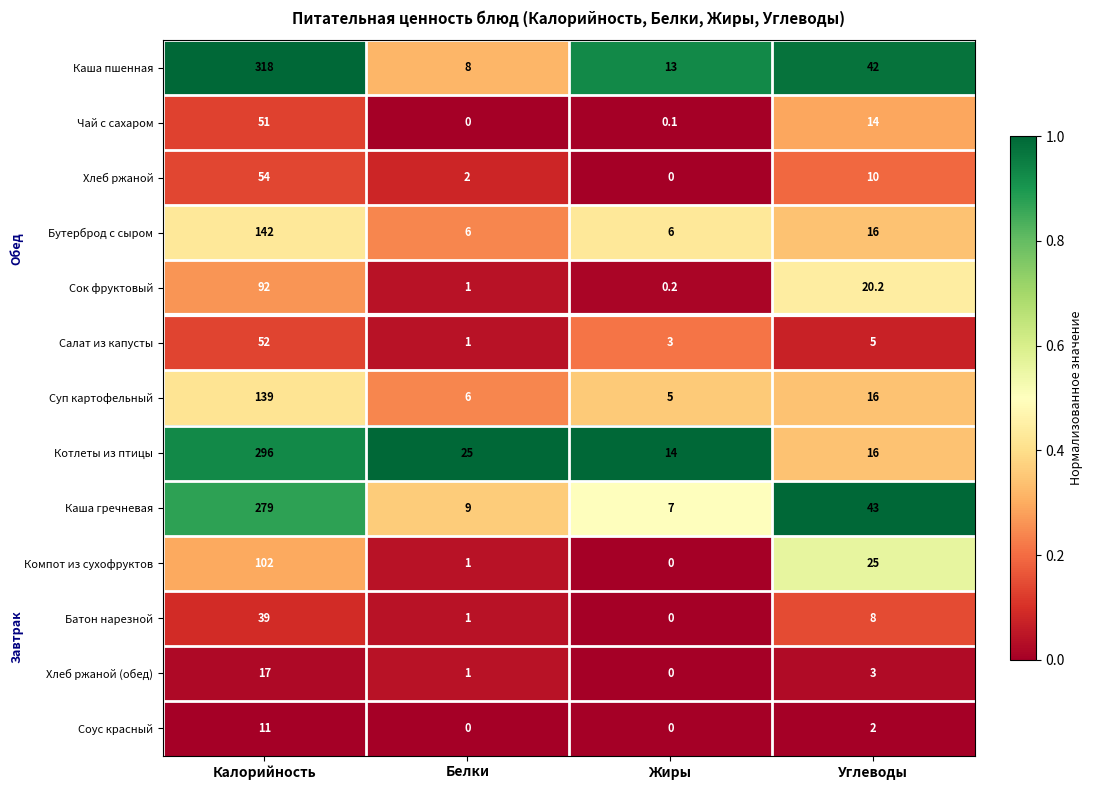

What is the greatest value displayed?

318.0